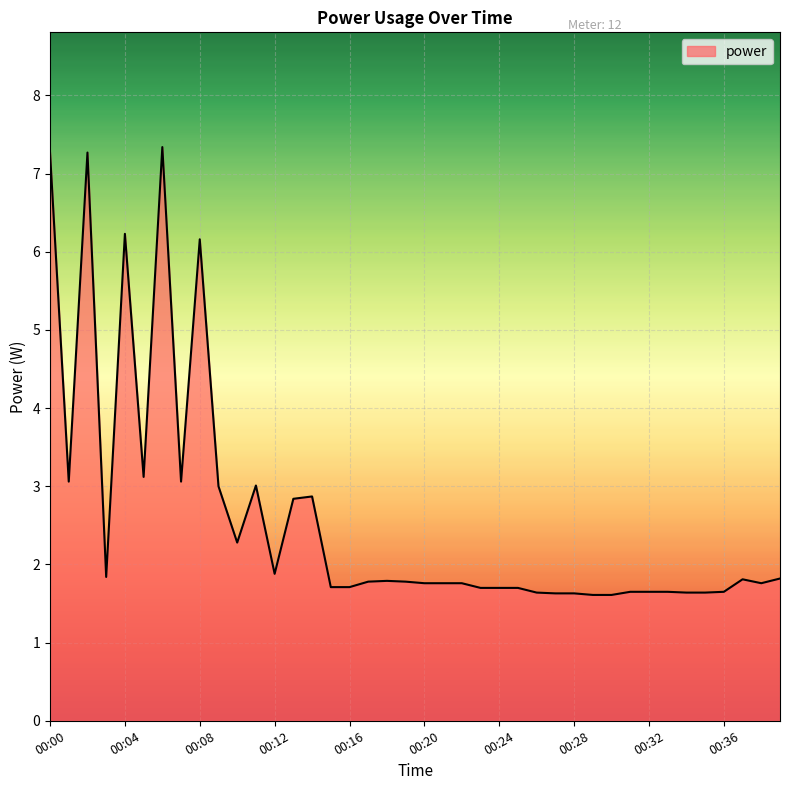

Count the number of data series in this chart.

1